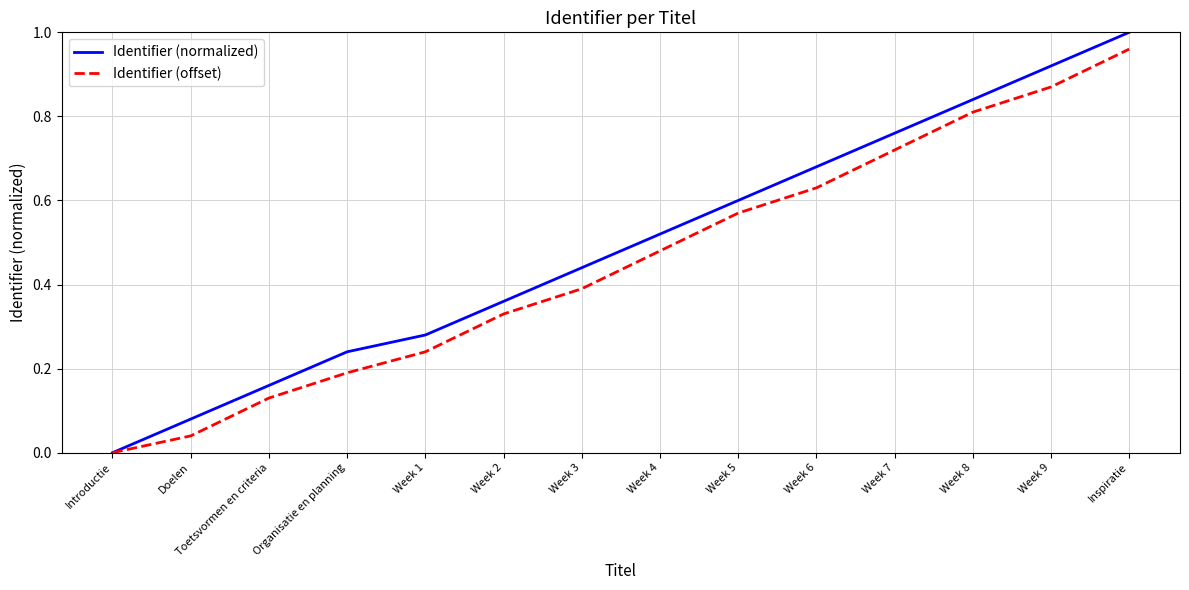

At which label does Identifier (normalized) reach its minimum?

Introductie